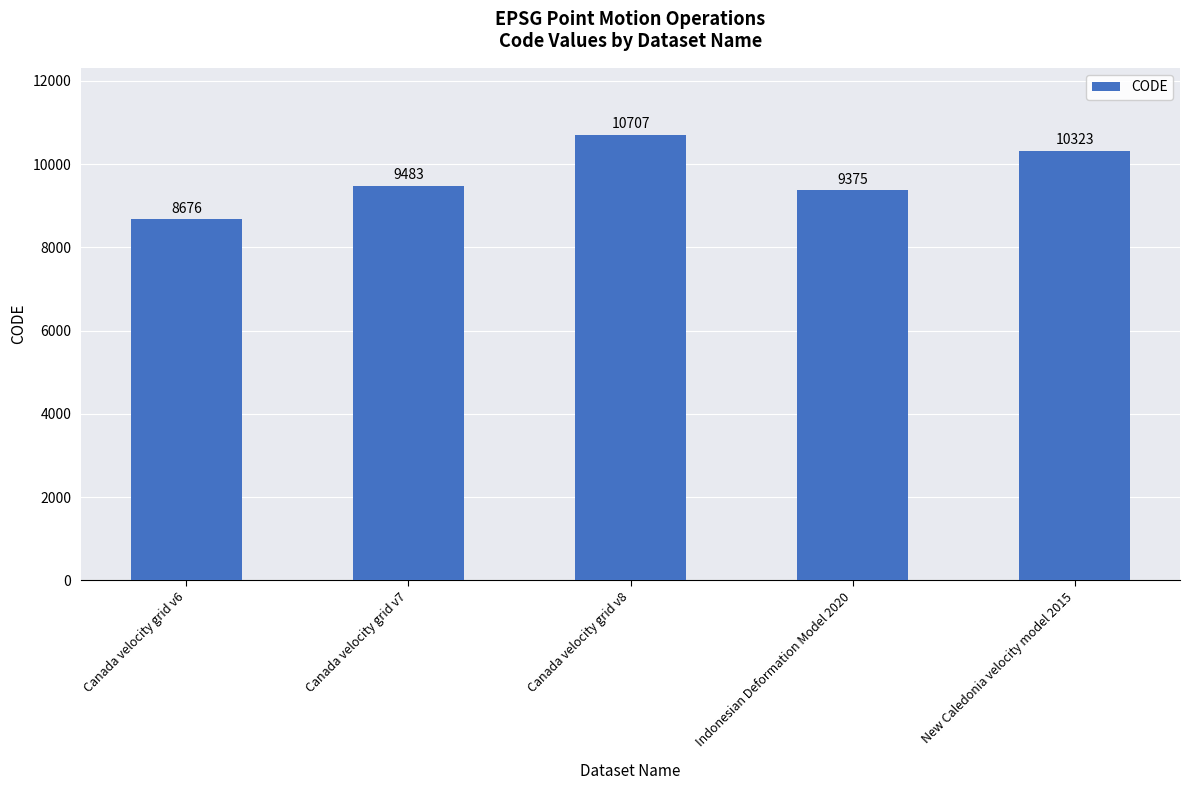

What is the label of the 5th bar from the left?

New Caledonia velocity model 2015